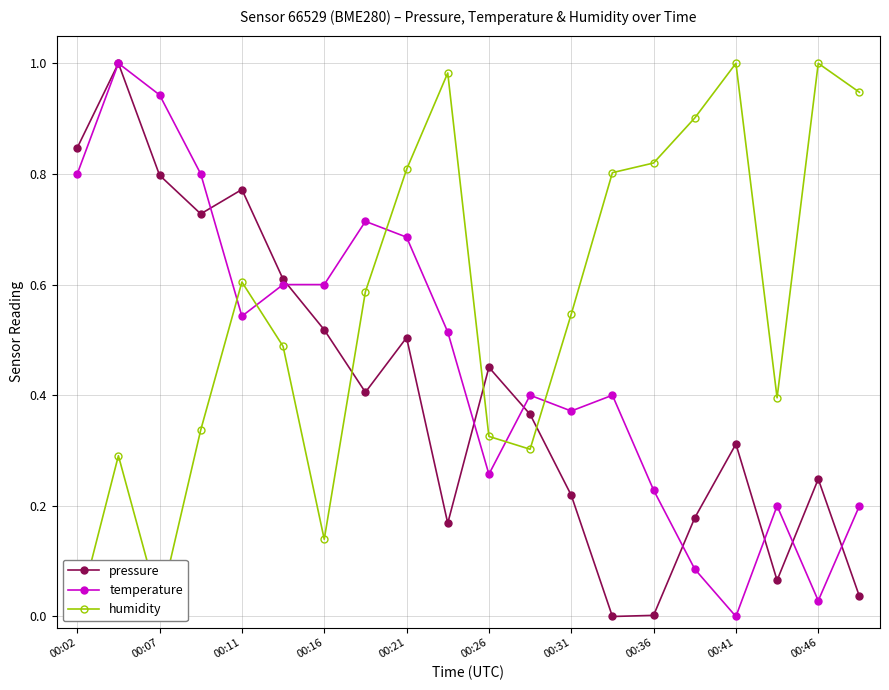

True or false: temperature has a value of 0.5 at 00:31.

False